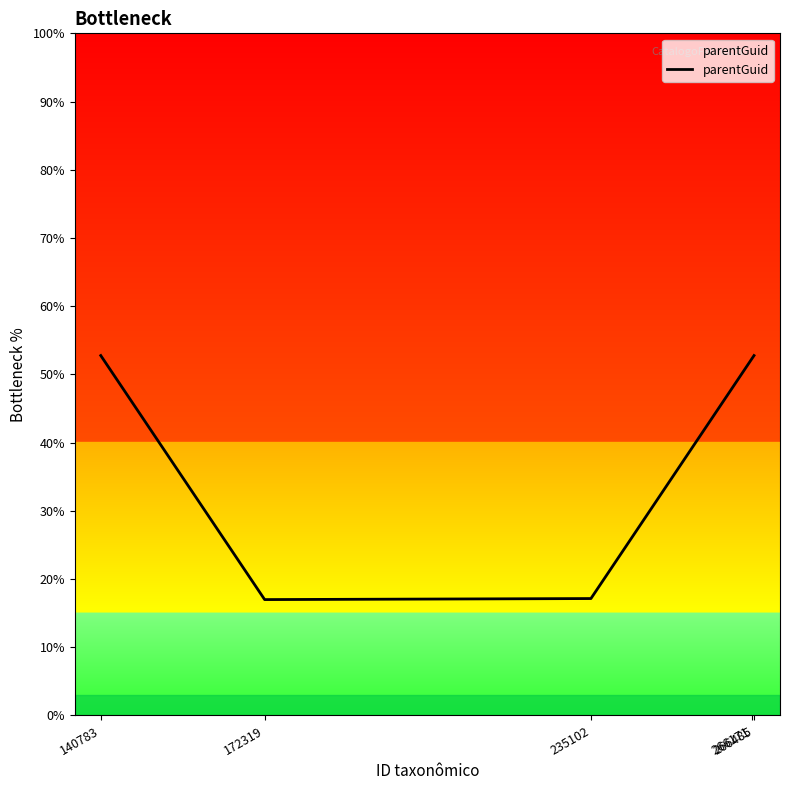

True or false: the data shows 10.6 at 172319.

False